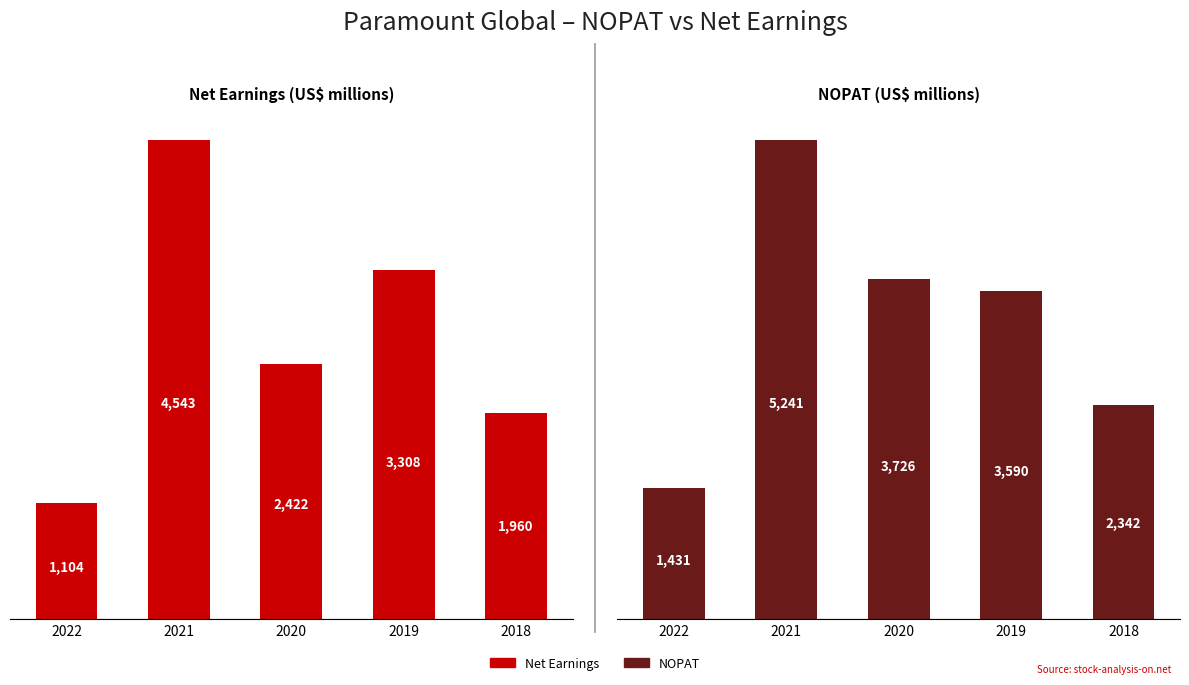

What is the total value across all series at 2020?

6148